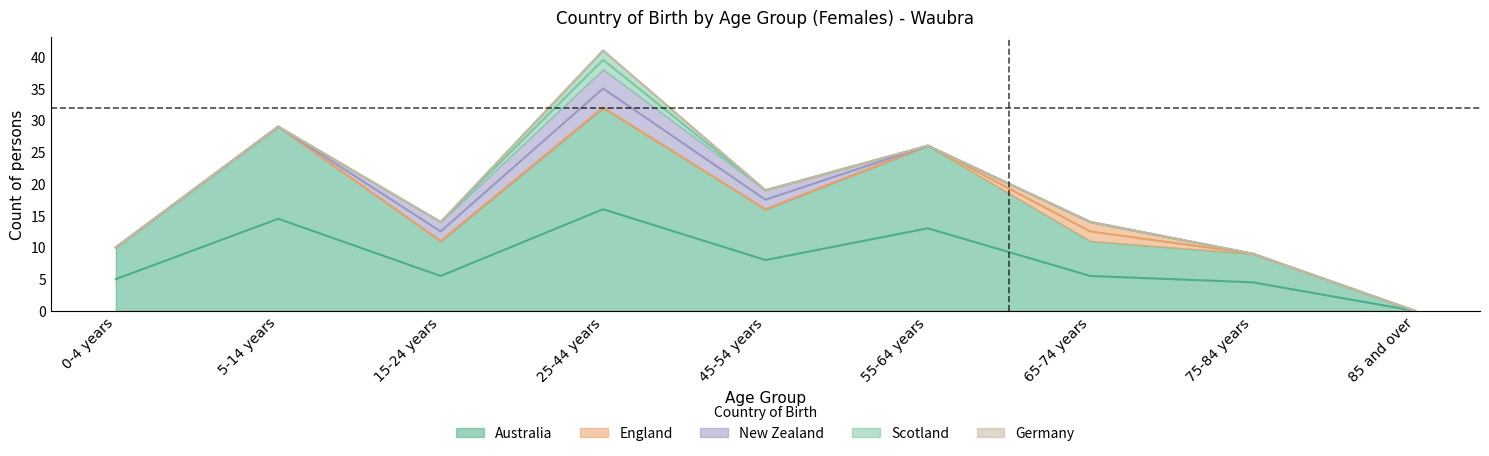

At how many categories does at least one series exceed 15?

4